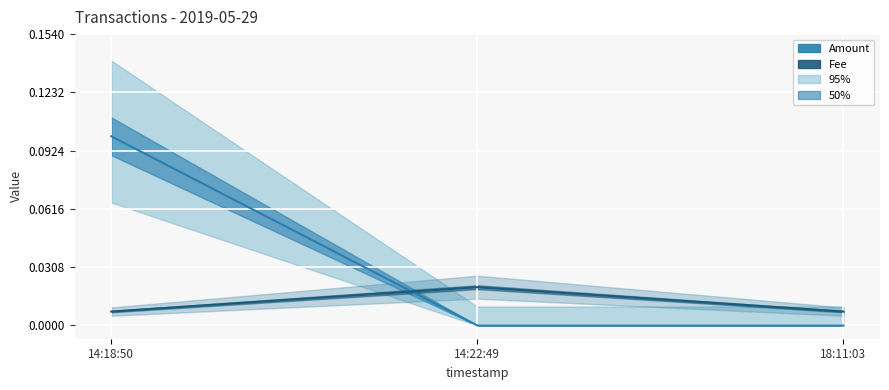

Reading right to left, extract all data points from this chart.

Amount: 0.0	0.0	0.1
Fee: 0.0	0.0	0.0